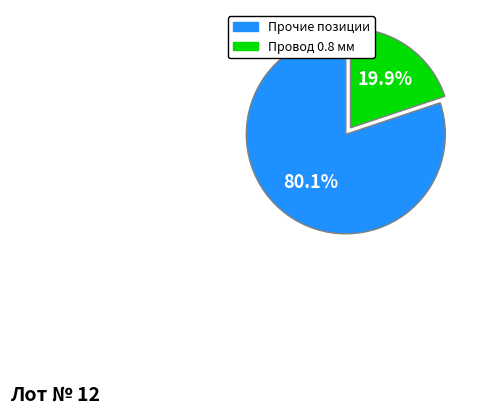

Do Провод 0.8 мм and Прочие позиции together represent more than half of the pie?

Yes